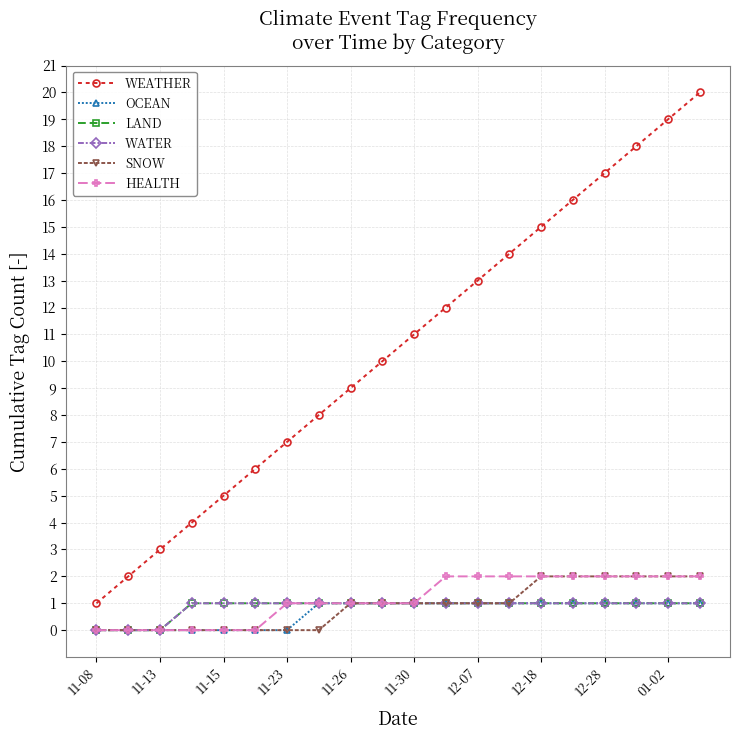

Reading right to left, what are all the values shown in this chart?

WEATHER: 20	19	18	17	16	15	14	13	12	11	10	9	8	7	6	5	4	3	2	1
OCEAN: 1	1	1	1	1	1	1	1	1	1	1	1	1	0	0	0	0	0	0	0
LAND: 1	1	1	1	1	1	1	1	1	1	1	1	1	1	1	1	1	0	0	0
WATER: 1	1	1	1	1	1	1	1	1	1	1	1	1	1	1	1	1	0	0	0
SNOW: 2	2	2	2	2	2	1	1	1	1	1	1	0	0	0	0	0	0	0	0
HEALTH: 2	2	2	2	2	2	2	2	2	1	1	1	1	1	0	0	0	0	0	0